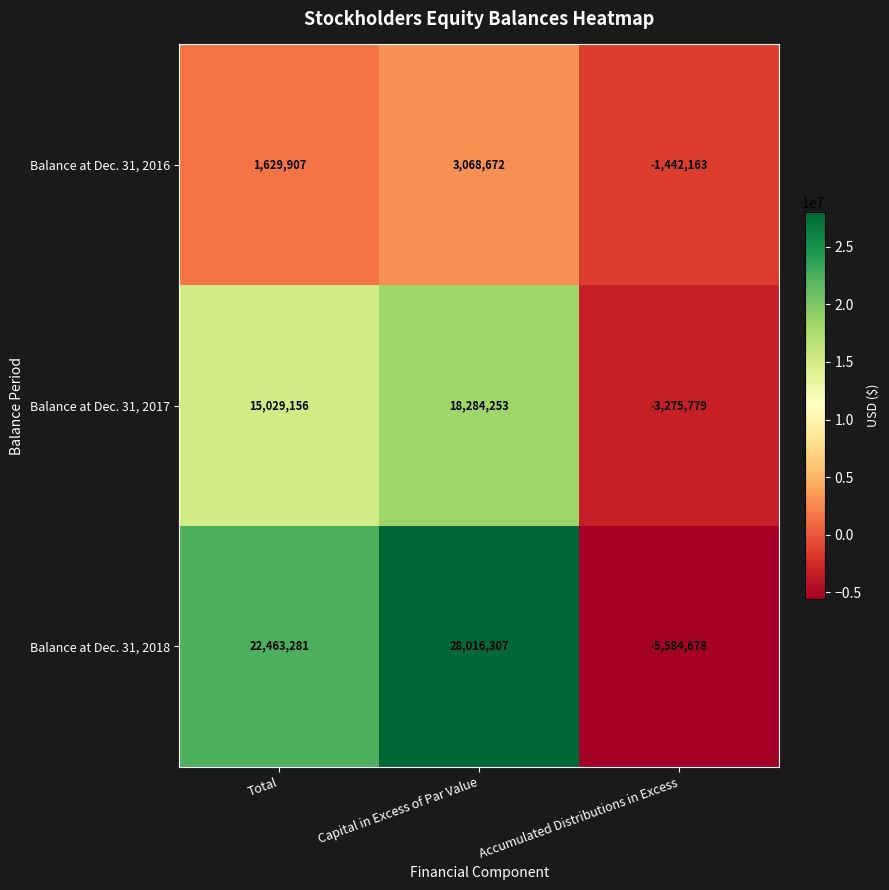

What is the sum of the Balance at Dec. 31, 2016 values at Total and Capital in Excess of Par Value?

4698579